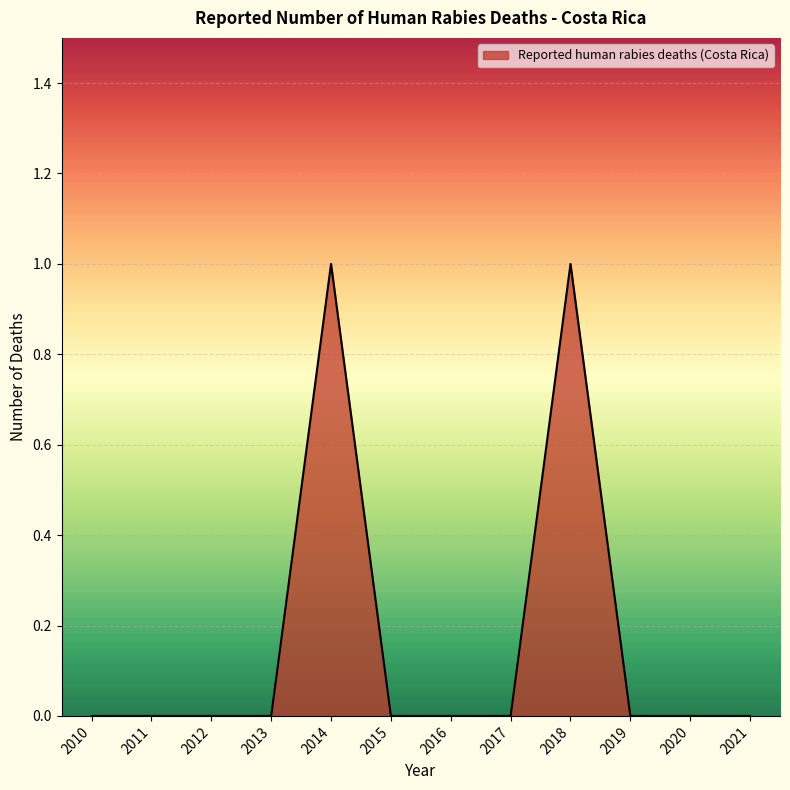

What is the change in value from 2012 to 2014?

+1